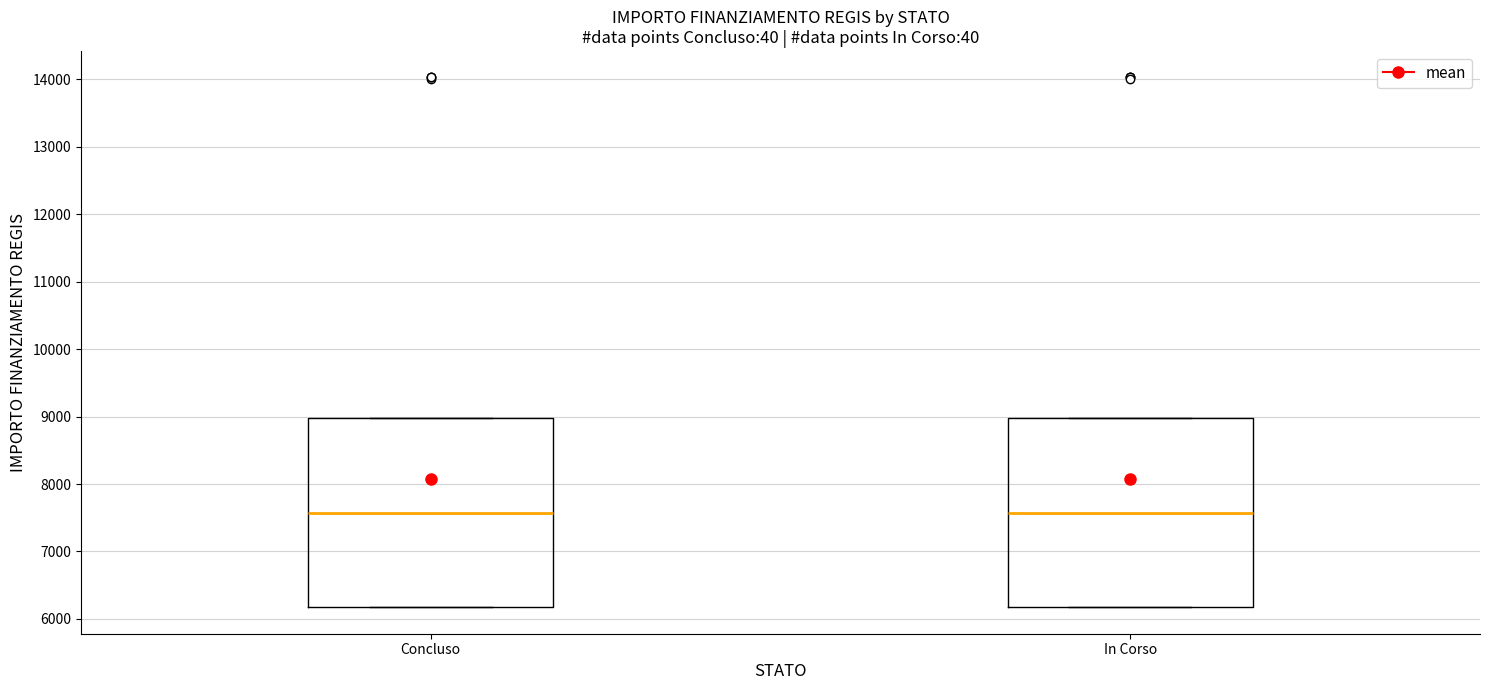

Reading left to right, read every box against the y-axis: the position of its median line, the range the box covers, and the ends of its whiskers. The values are not printed on the chart, so give them approximately, as read against the axis.

Concluso: median 7600, box 6200 to 9000, whiskers 6200 to 9000
In Corso: median 7600, box 6200 to 9000, whiskers 6200 to 9000